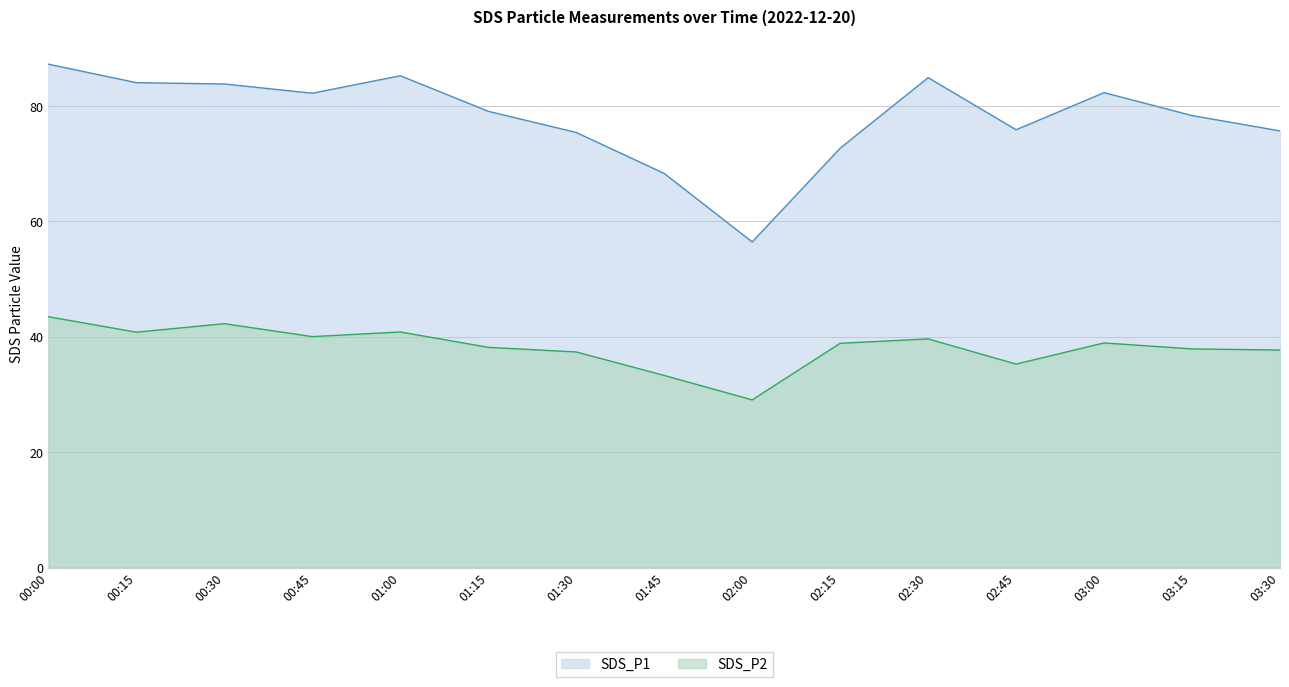

Is the value of SDS_P1 at 00:30 greater than the value of SDS_P2 at 02:30?

Yes